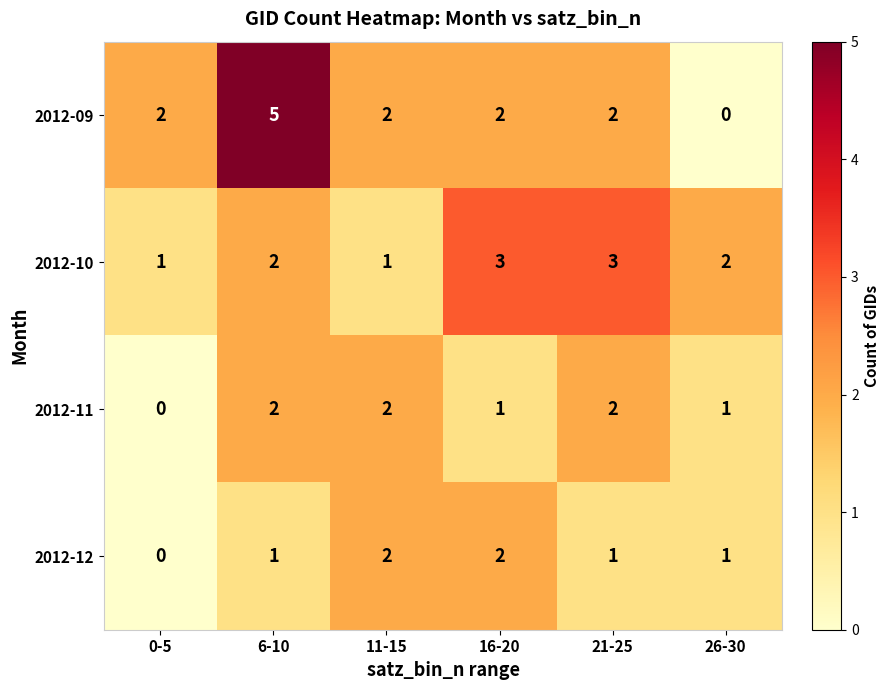

Which series has the widest spread of values?

2012-09